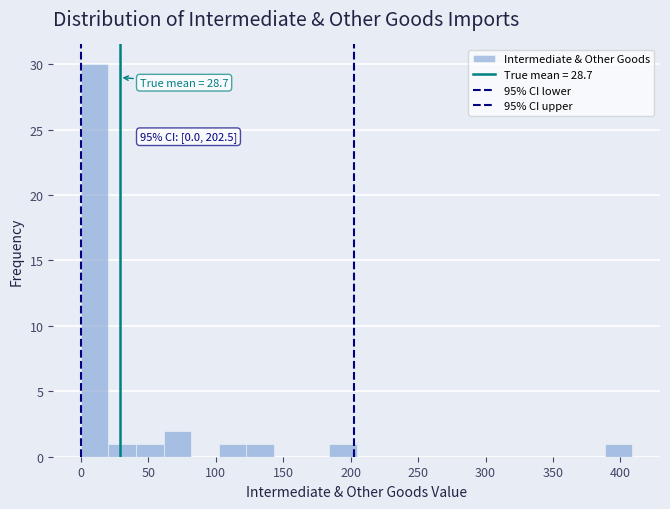

Over which range of the x-axis is the bar tallest?

0 to 20